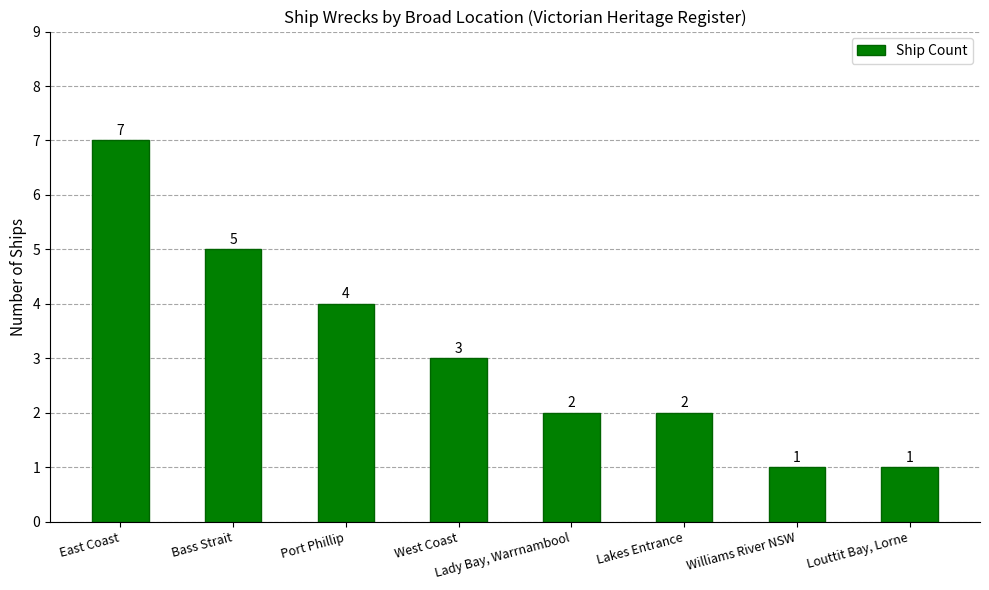

Is it true that the value at Louttit Bay, Lorne is 1?

True